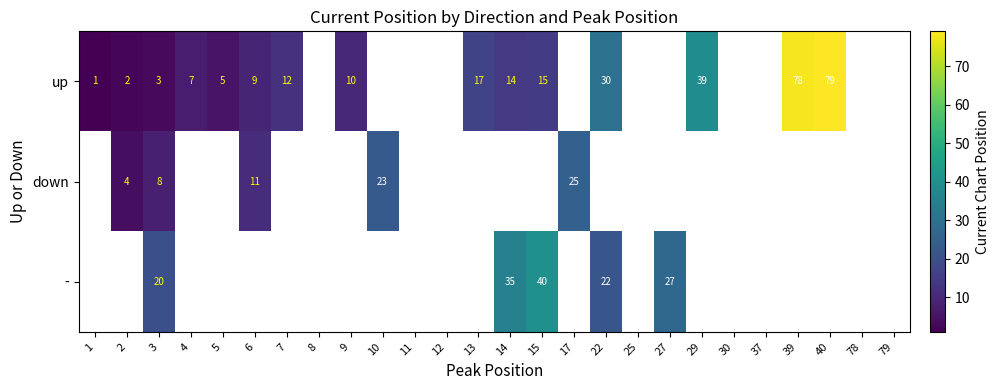

The value of up at 4 is 4. True or false?

False